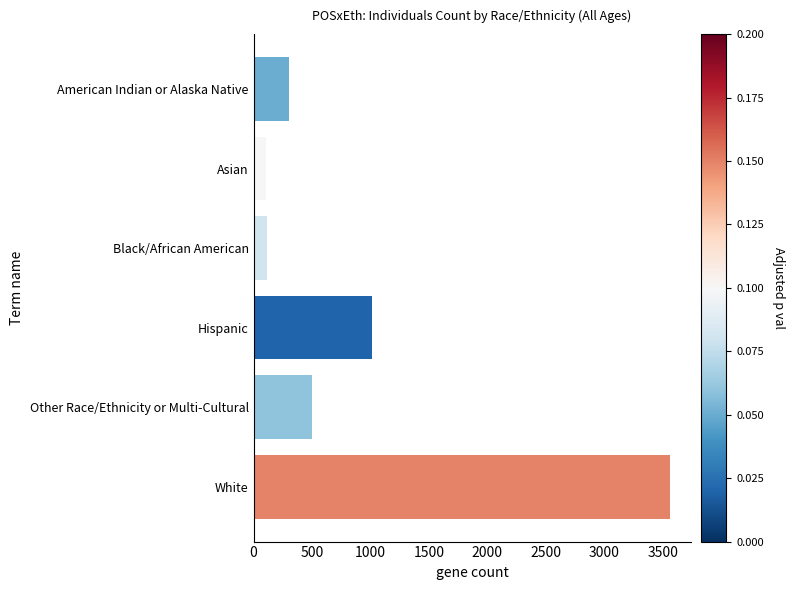

How many data points does each series have?

6